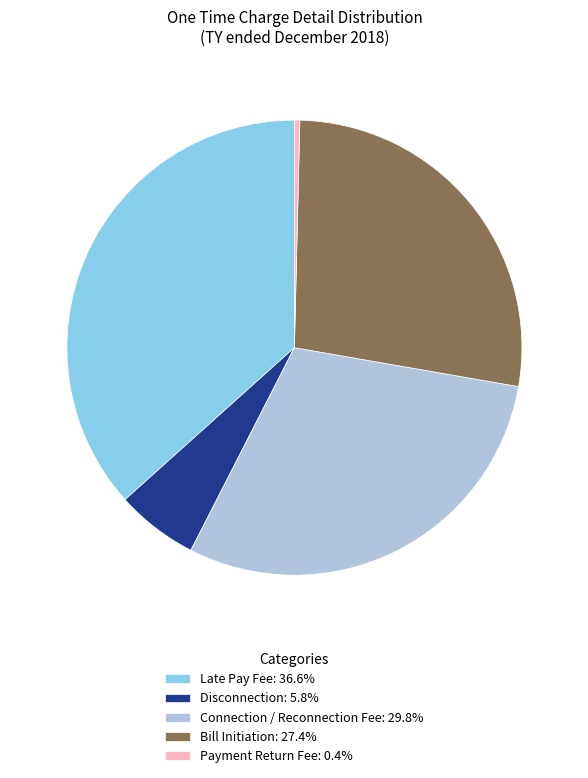

Is Disconnection the majority of the pie?

No